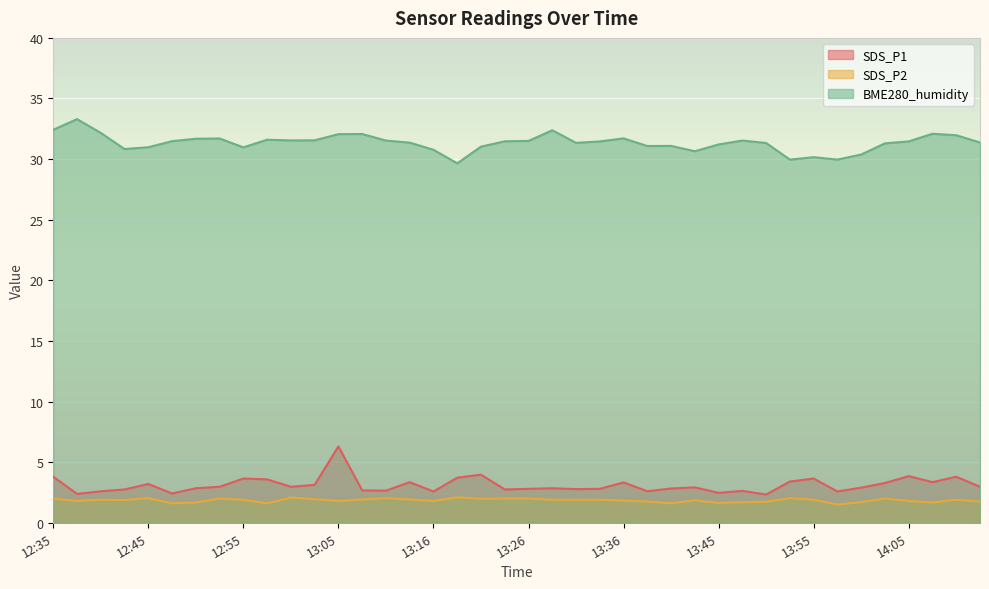

What value does the BME280_humidity series have at 14:12?

31.4